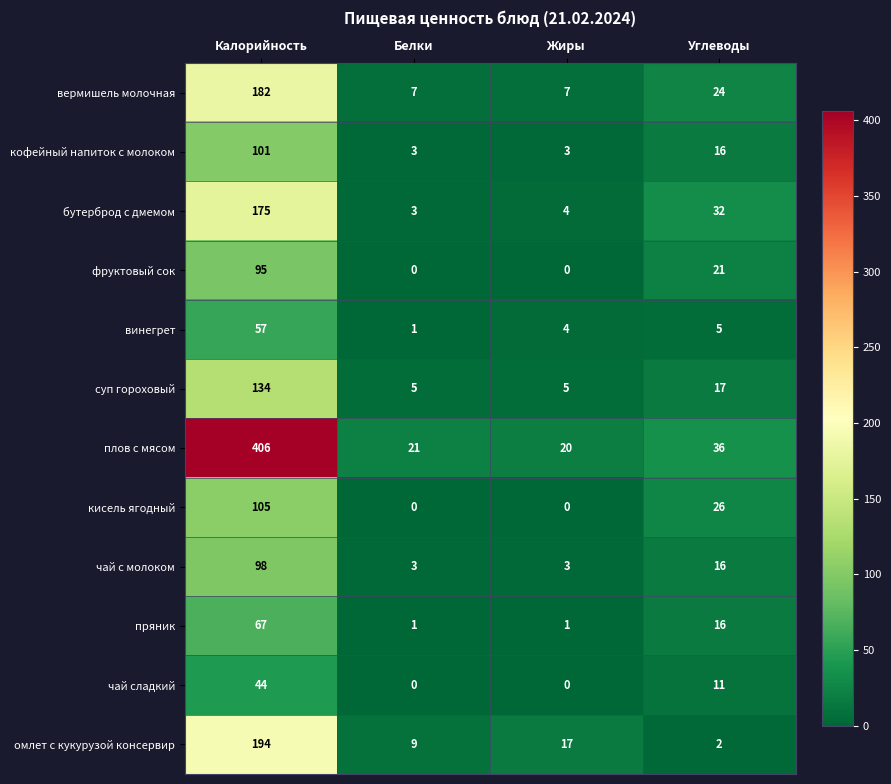

At which label is пряник closest to 34?

Углеводы